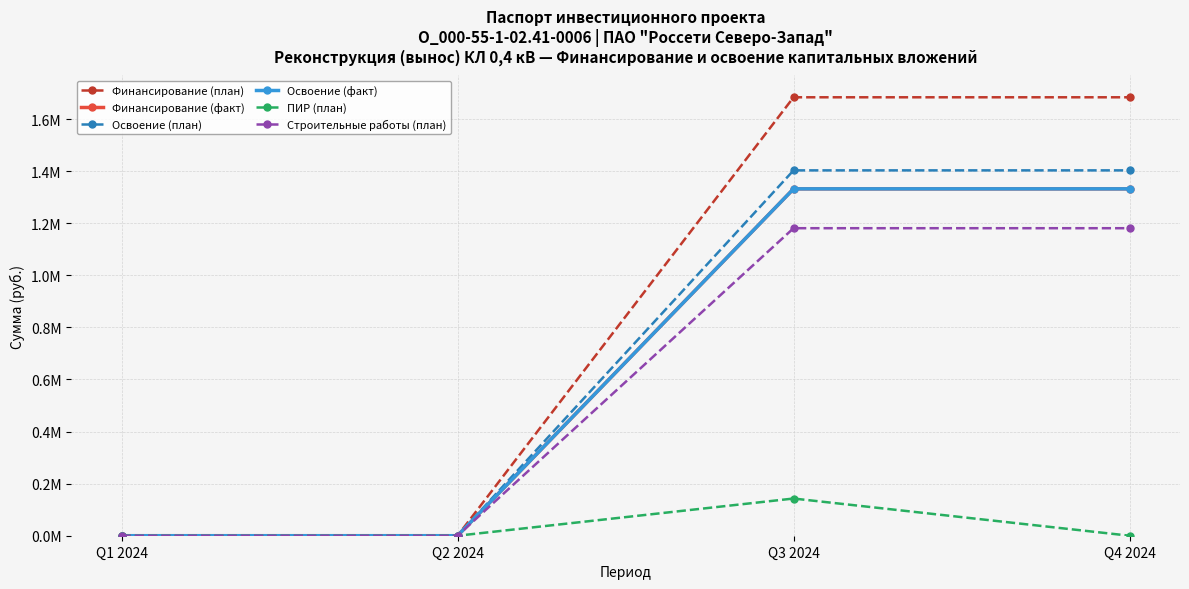

Is this an area chart (filled region under the line)?

No